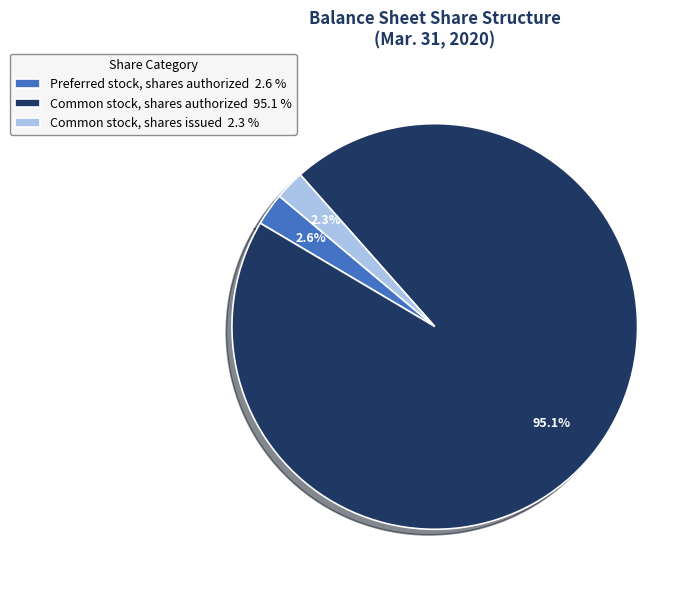

What portion of the pie excludes Common stock, shares issued?

97.7%